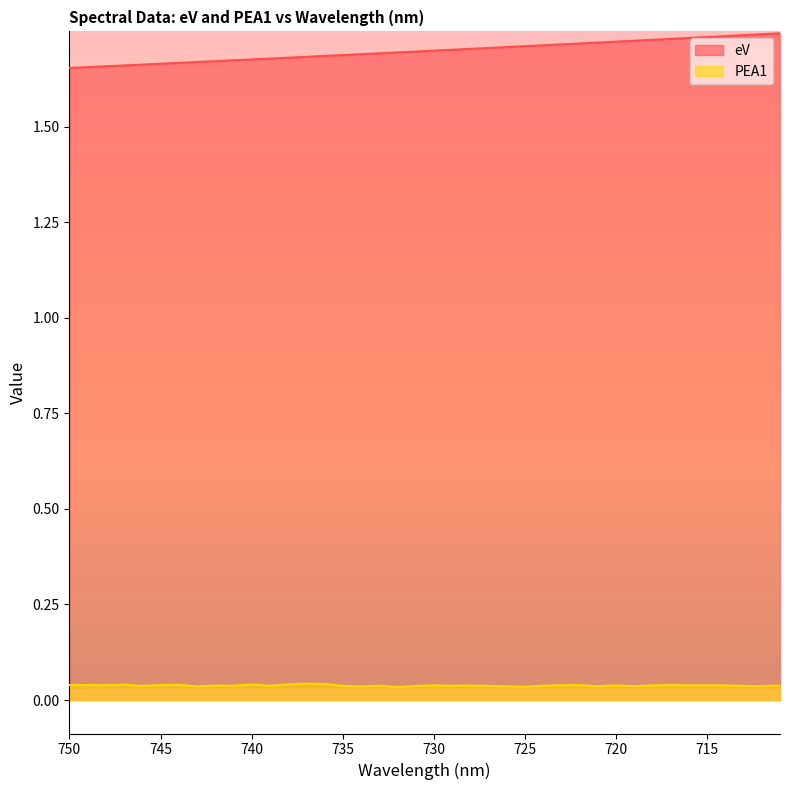

Is the value of PEA1 at 731 greater than the value of eV at 746?

No